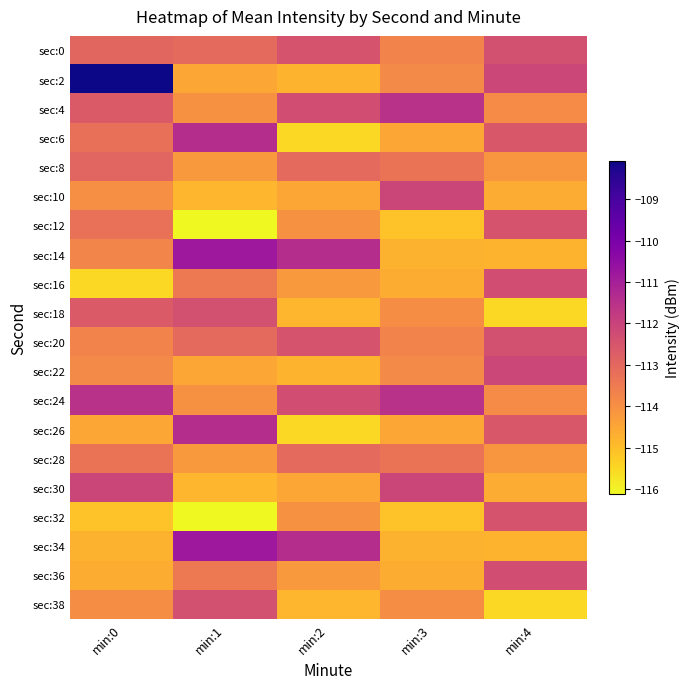

Count the number of categories in the chart.

5